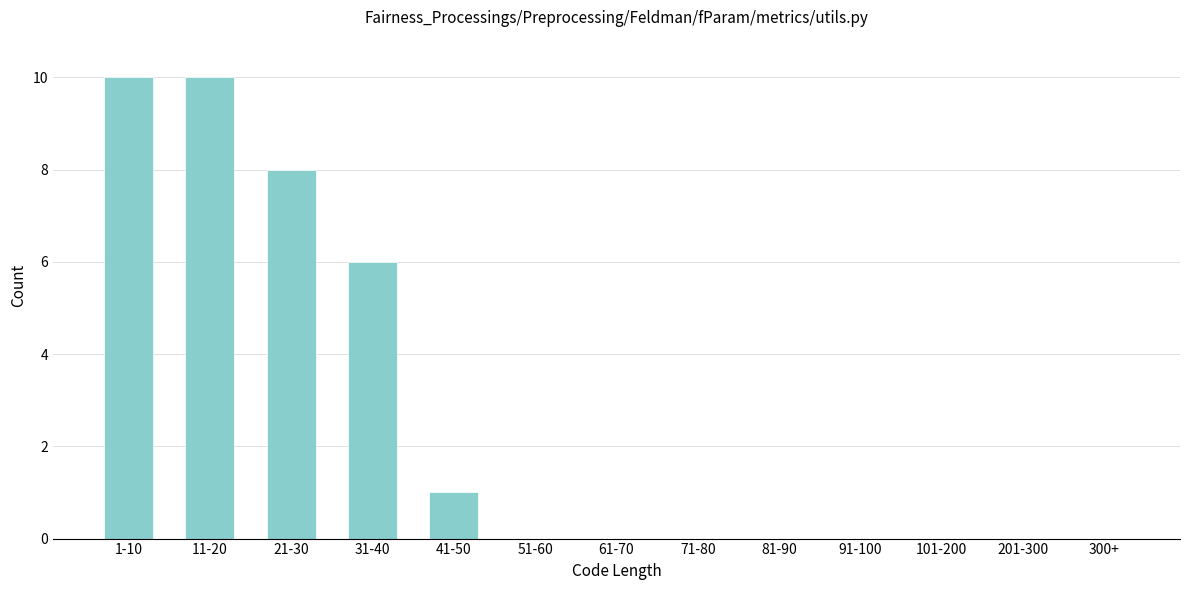

Reading left to right, transcribe all the data shown in this chart.

1-10=10	11-20=10	21-30=8	31-40=6	41-50=1	51-60=0	61-70=0	71-80=0	81-90=0	91-100=0	101-200=0	201-300=0	300+=0